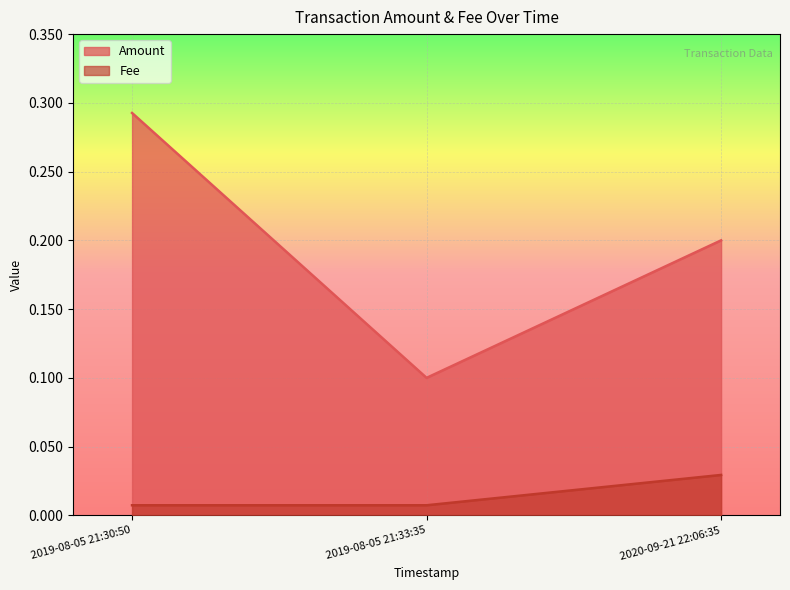

At which category is the sum across all series the highest?

2019-08-05 21:30:50